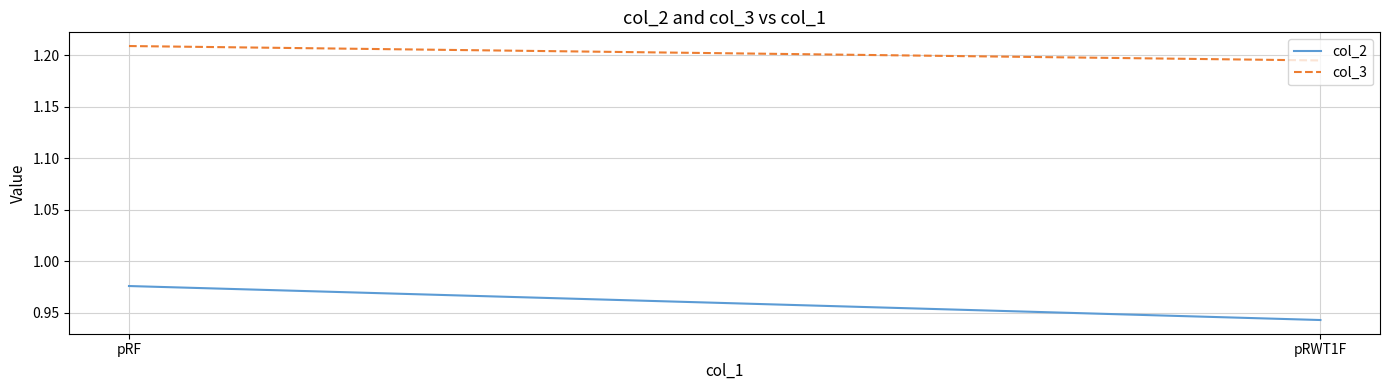

Between pRF and pRWT1F, which is larger?

pRF